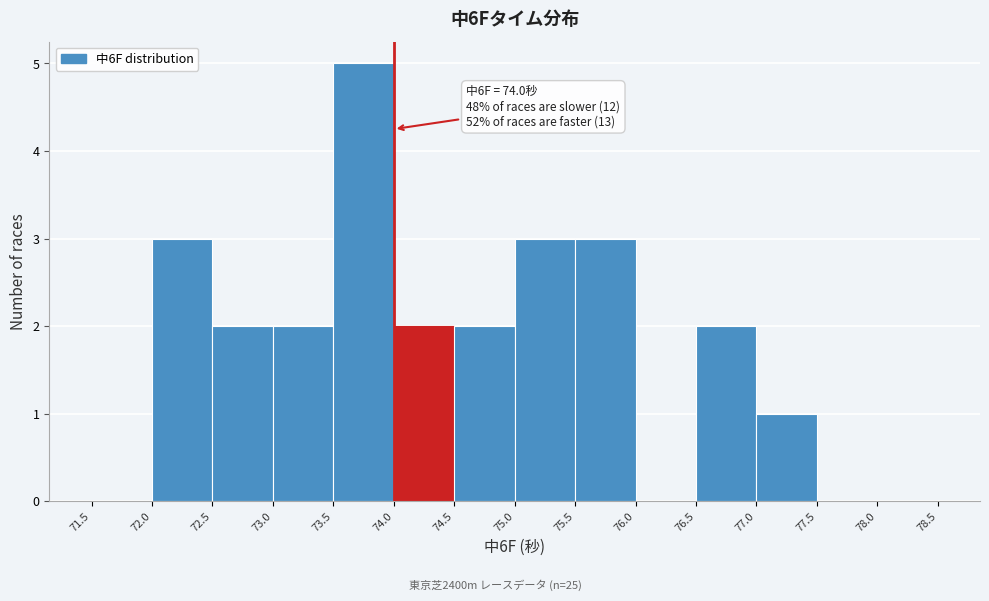

Which range on the x-axis has the tallest bar?

73.5 to 74.0